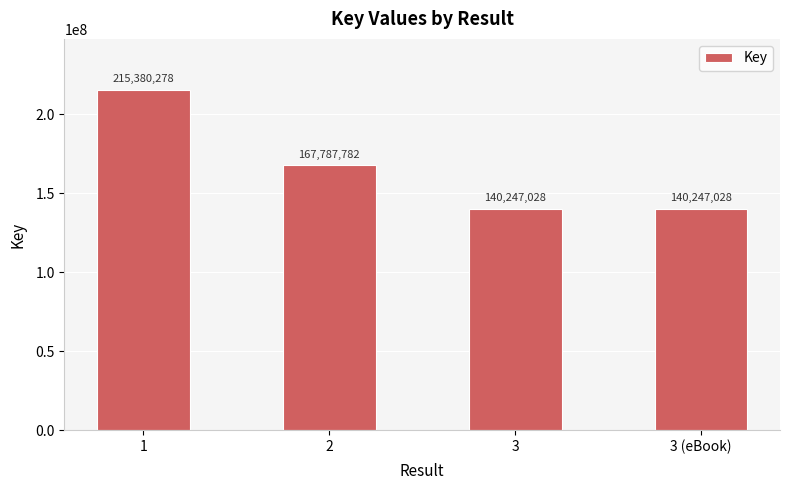

What is the greatest value displayed?

215380278